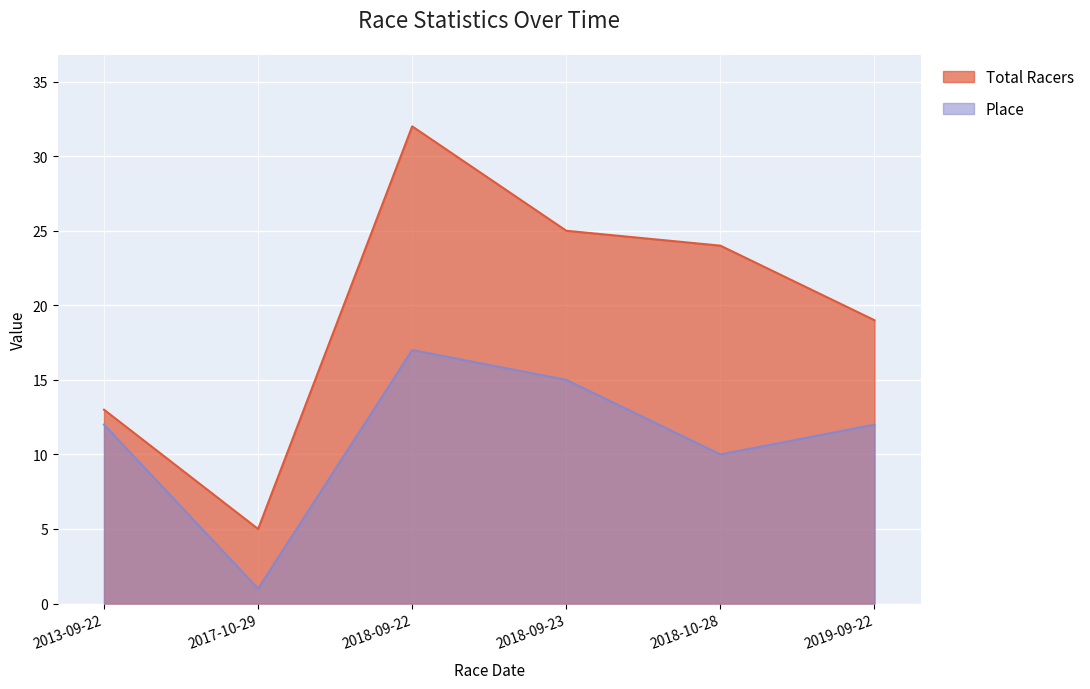

What is the highest value of the Place series?

17